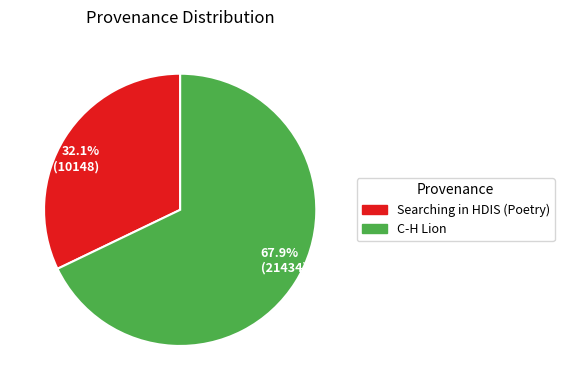

Is there any slice that represents more than half of the pie?

Yes